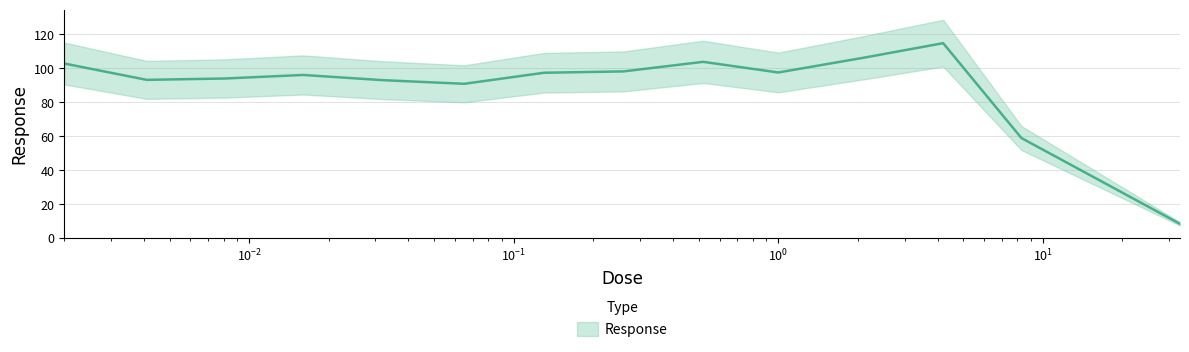

How many points are higher than both their immediate neighbors (excluding endpoints)?

3